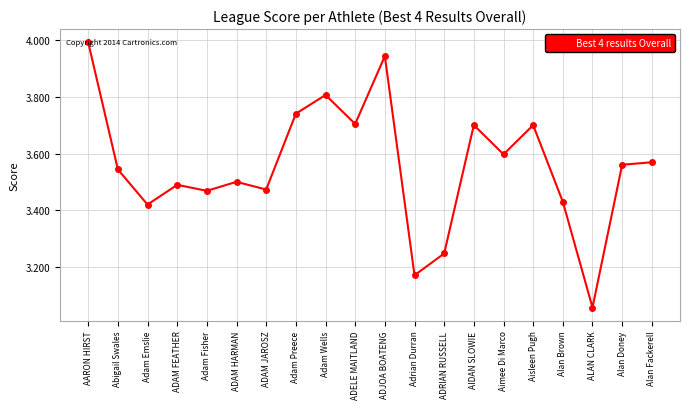

Where is the data nearest to the value 3?

ALAN CLARK